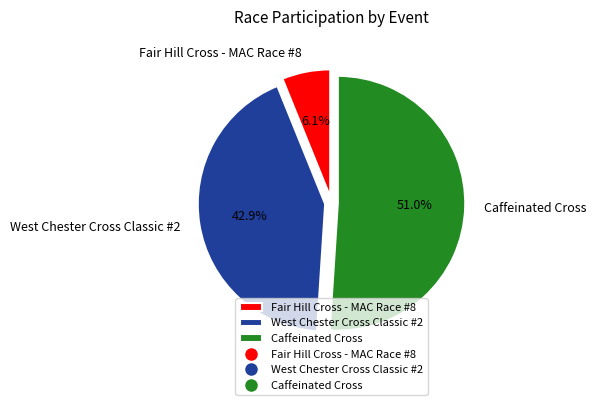

How many segments does this pie chart have?

3